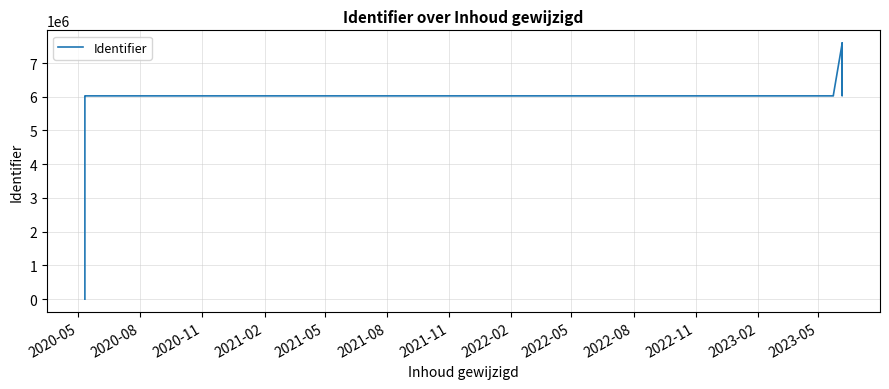

Does the chart have visible grid lines?

Yes